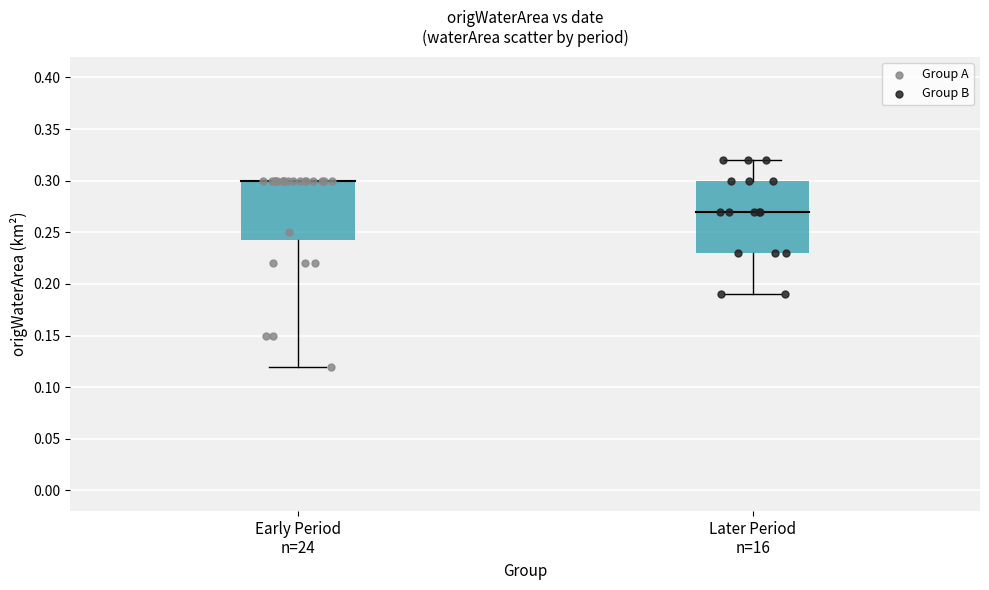

Which series has the widest spread of Y values?

Group A